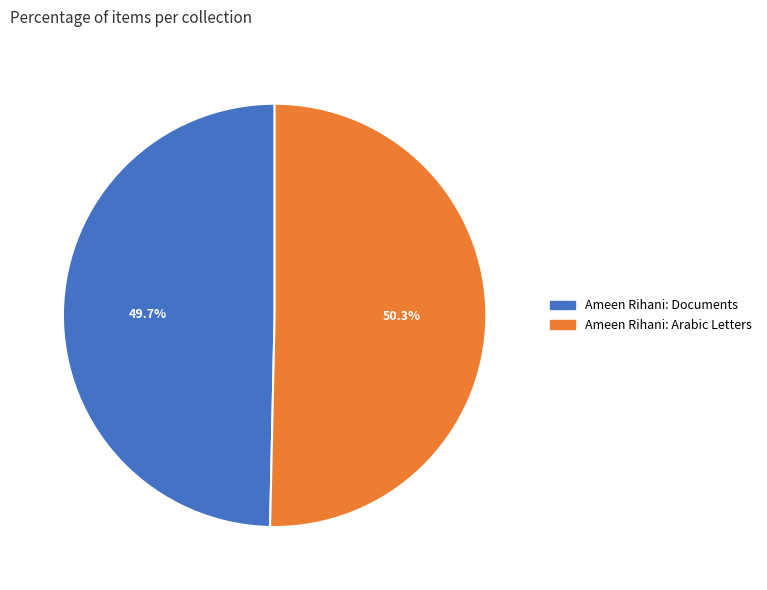

Between Ameen Rihani: Arabic Letters and Ameen Rihani: Documents, which is larger?

Ameen Rihani: Arabic Letters